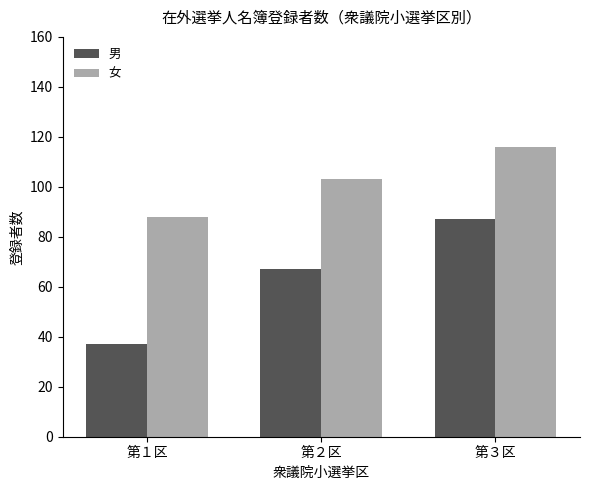

List the series in order of their overall mean, highest first.

女, 男